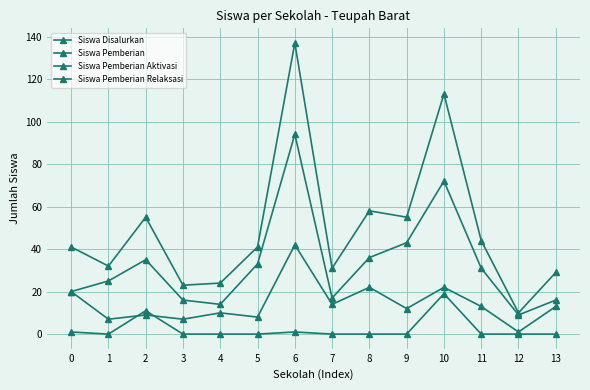

What is the greatest value displayed?

137